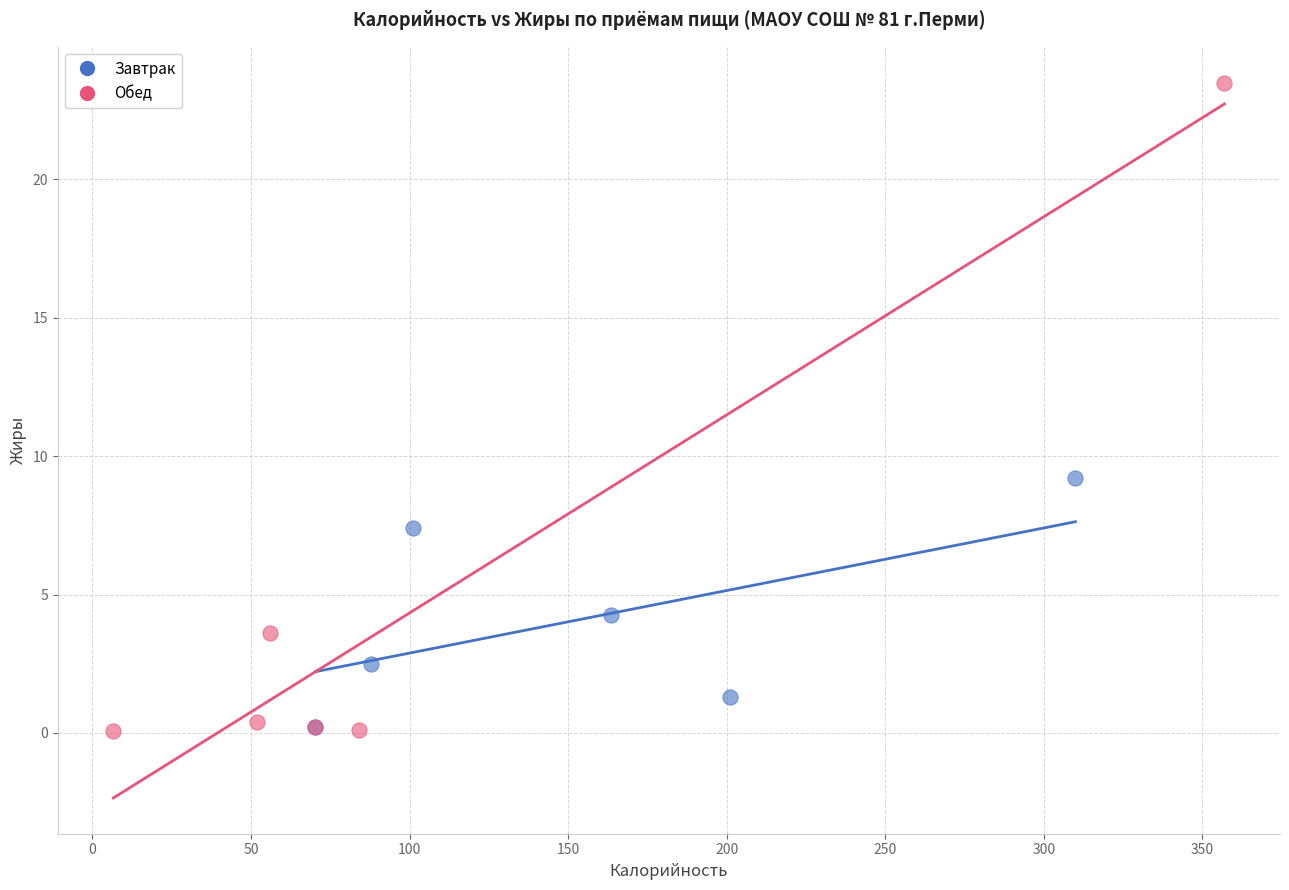

Which series has the widest spread of Y values?

Обед